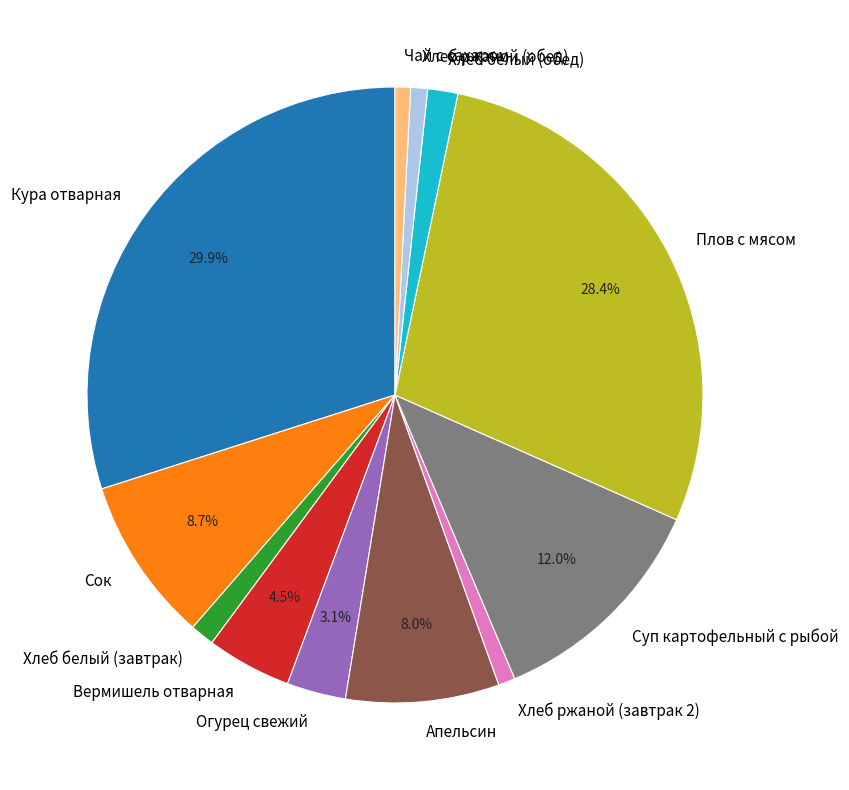

What percentage is the Хлеб ржаной (завтрак 2) slice, to the nearest percent?

1%